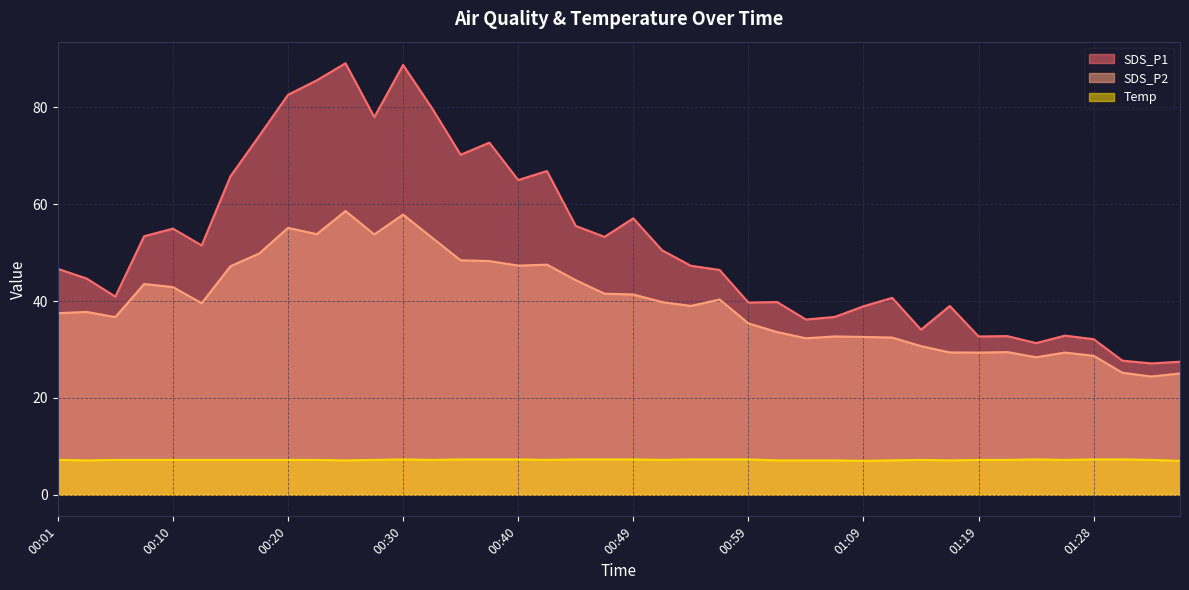

What is the average value of the SDS_P1 series?

51.8